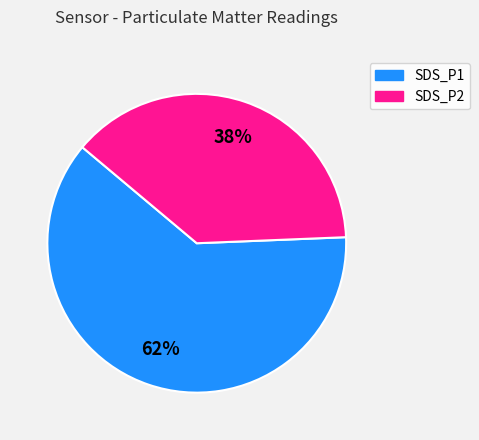

What is the ratio of the value at SDS_P1 to the value at SDS_P2?

1.6